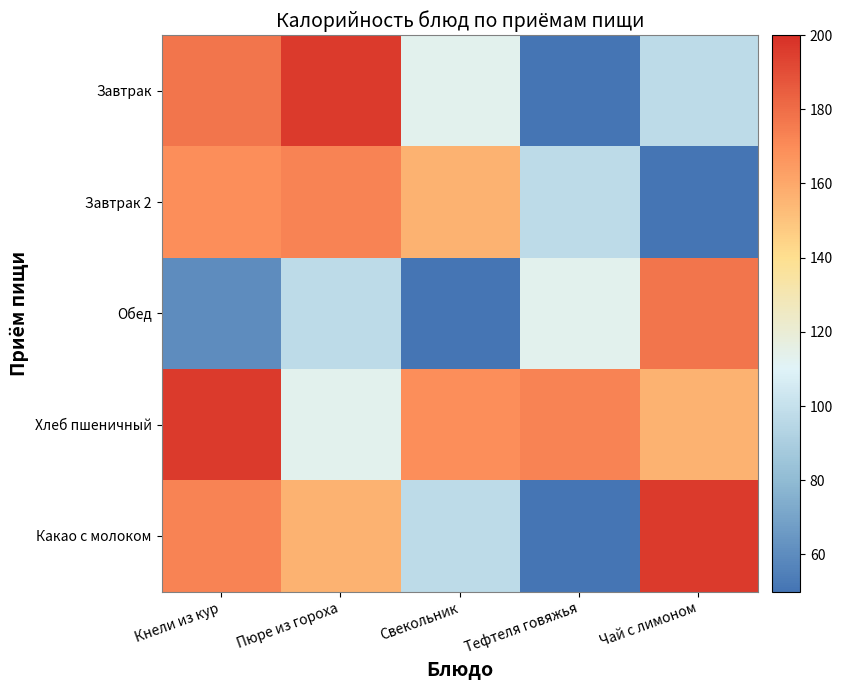

What is the spread (max minus min) of values at Чай с лимоном?

146.0